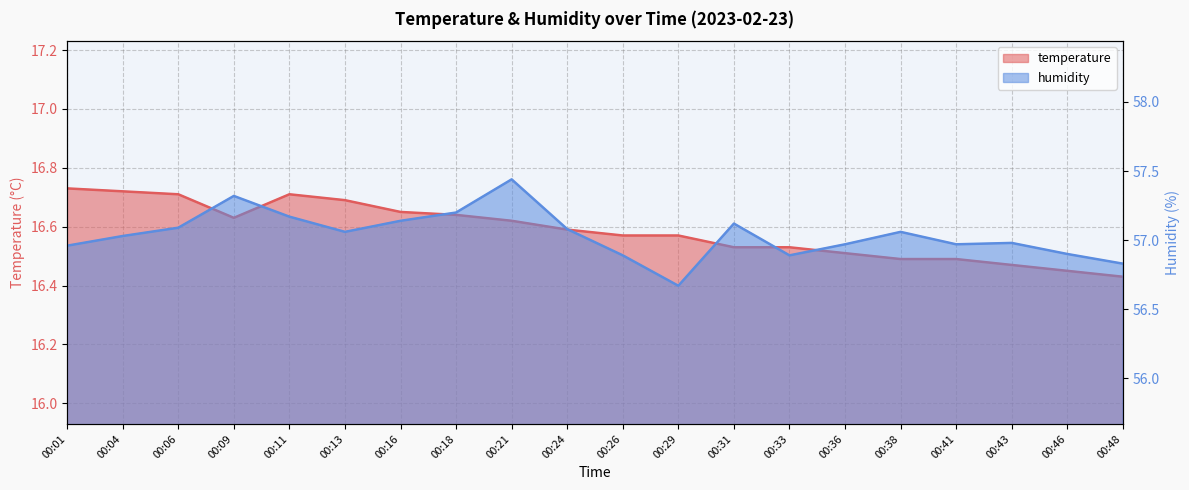

At which category does humidity reach its first local valley?

00:13